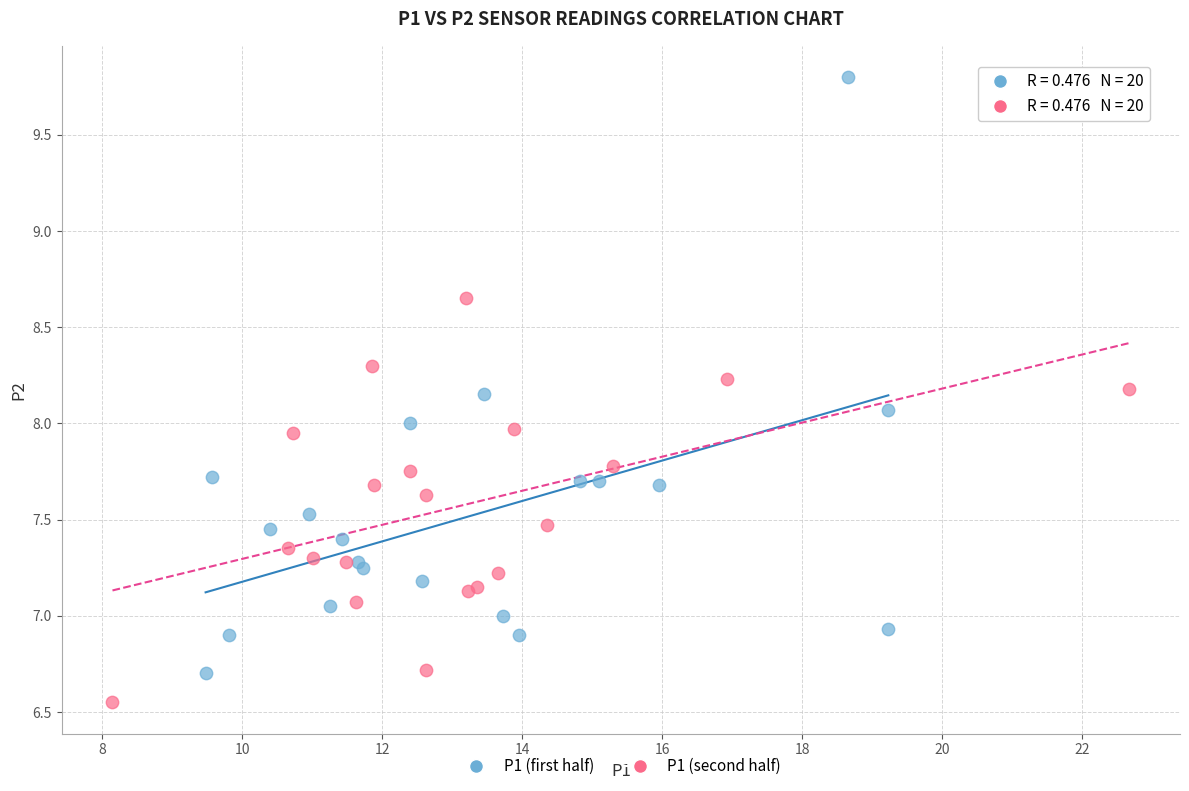

Which series reaches the maximum Y coordinate?

P1 (first half)